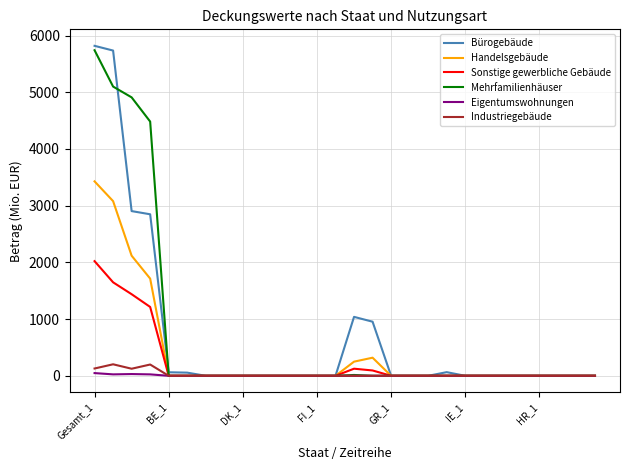

Which series has the largest range (max minus min)?

Bürogebäude